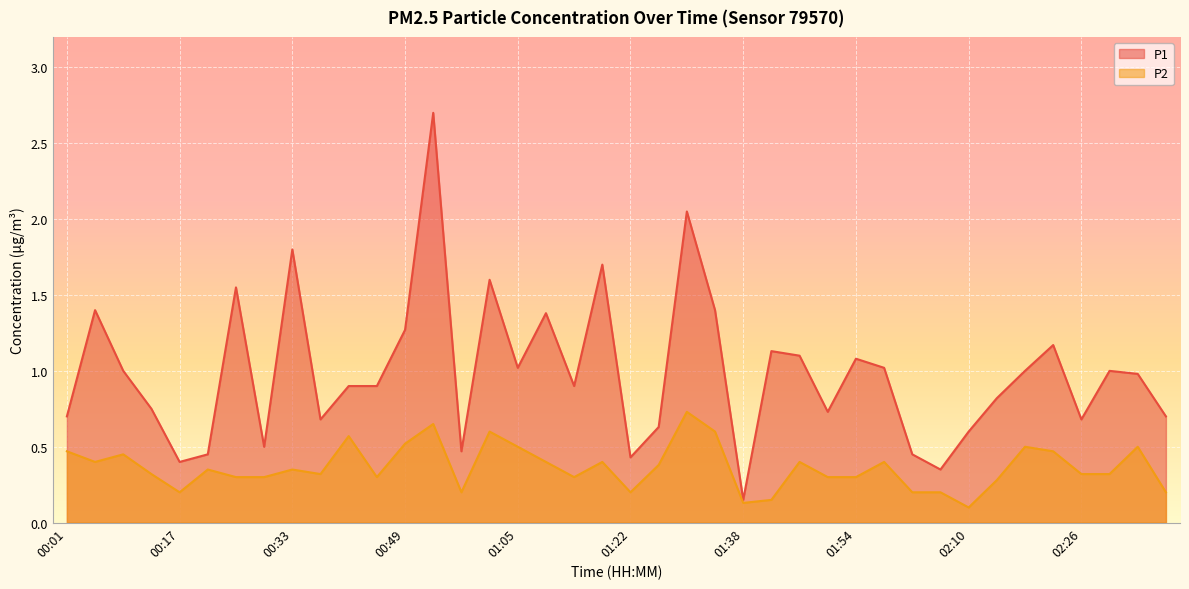

What is the label of the 25th point from the left?

01:38